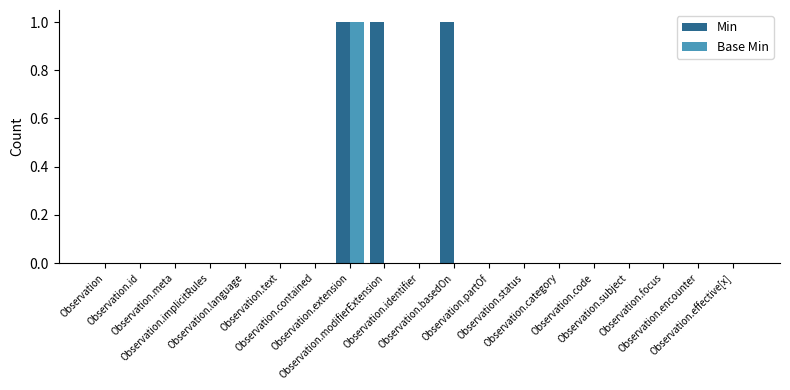

Which category has the highest value in the Base Min series?

Observation.extension